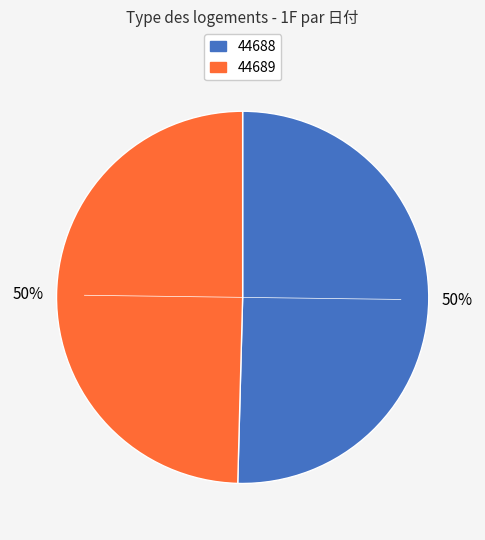

Which slice is the largest?

44688